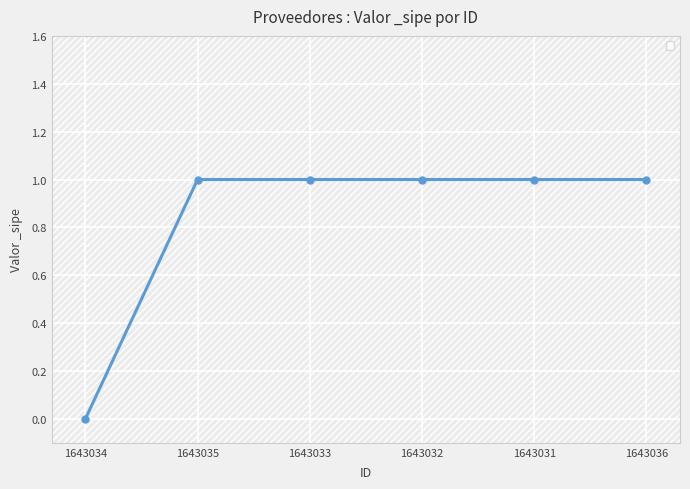

The value at 1643034 is 1. True or false?

False